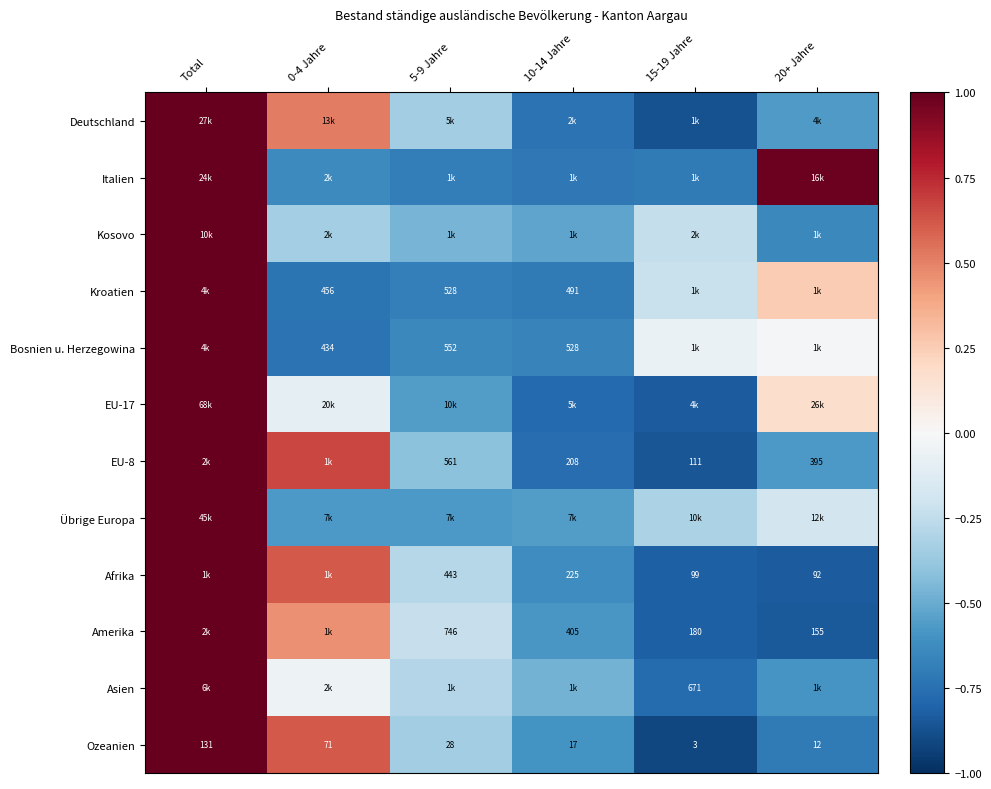

Is it true that Italien equals -0.4 at 10-14 Jahre?

False